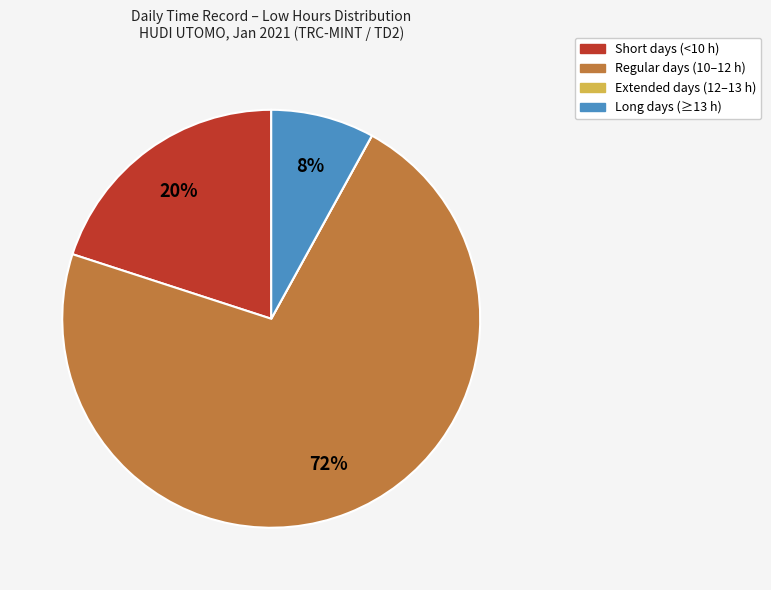

Does any single category account for the majority?

Yes